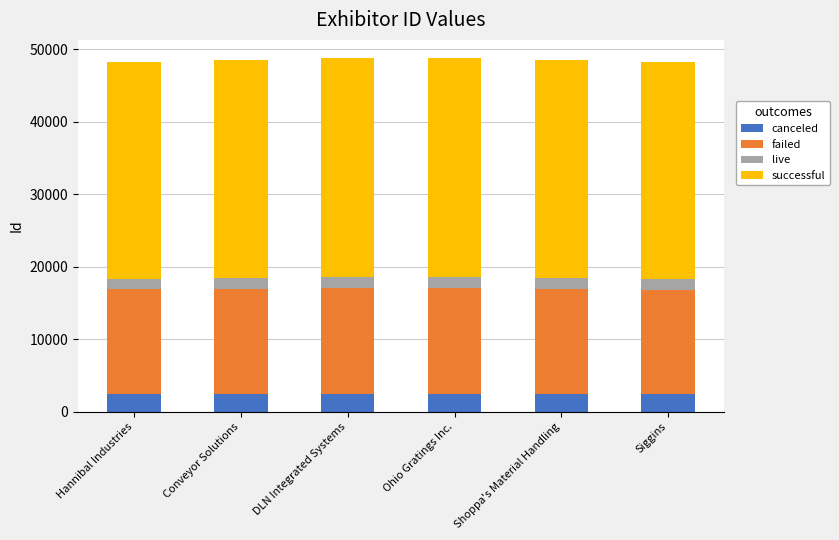

What is the total value across all series at Shoppa's Material Handling?

48602